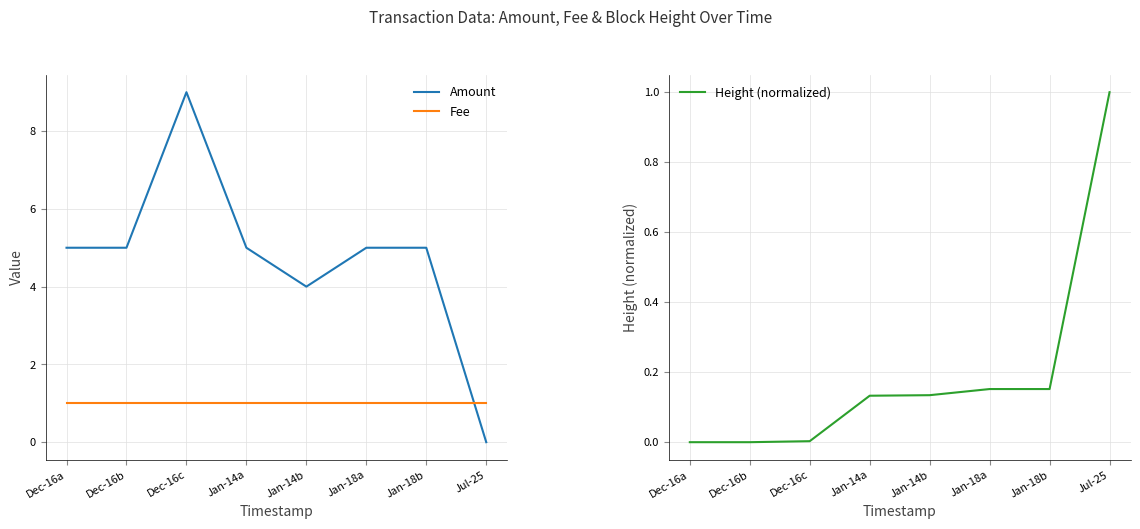

What are all the series names shown in the legend?

Amount, Fee, Height (normalized)